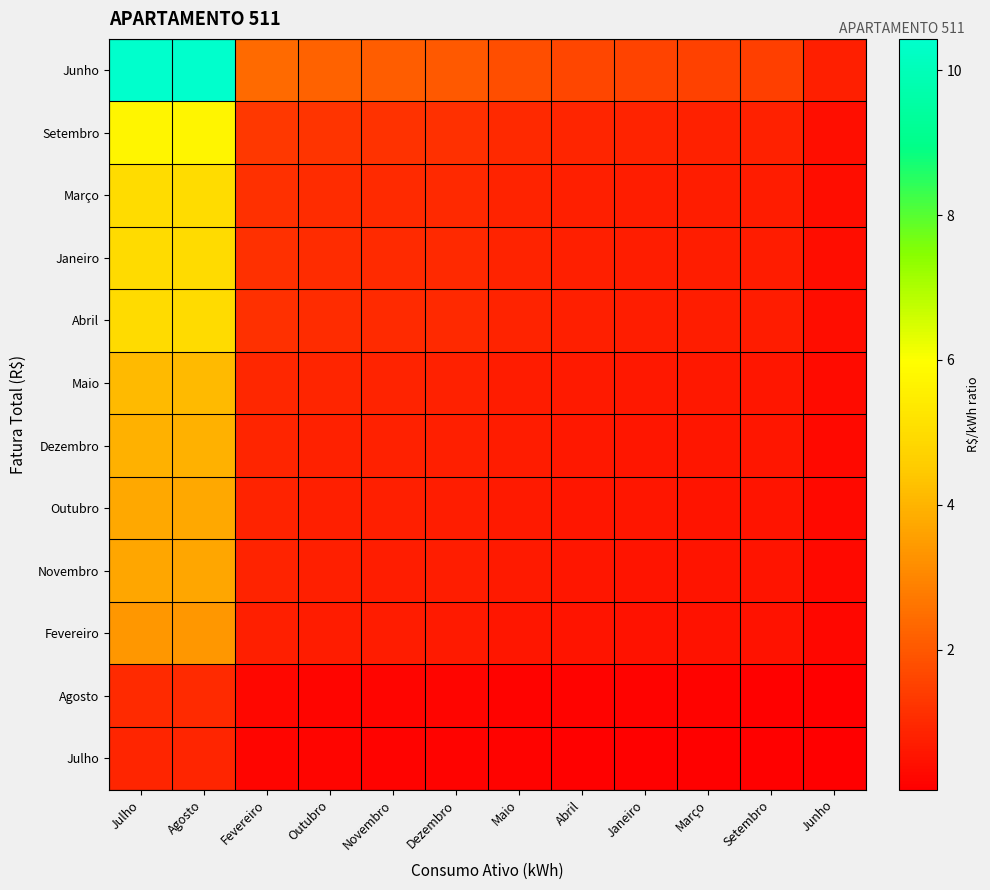

At how many categories does at least one series exceed 4?

2